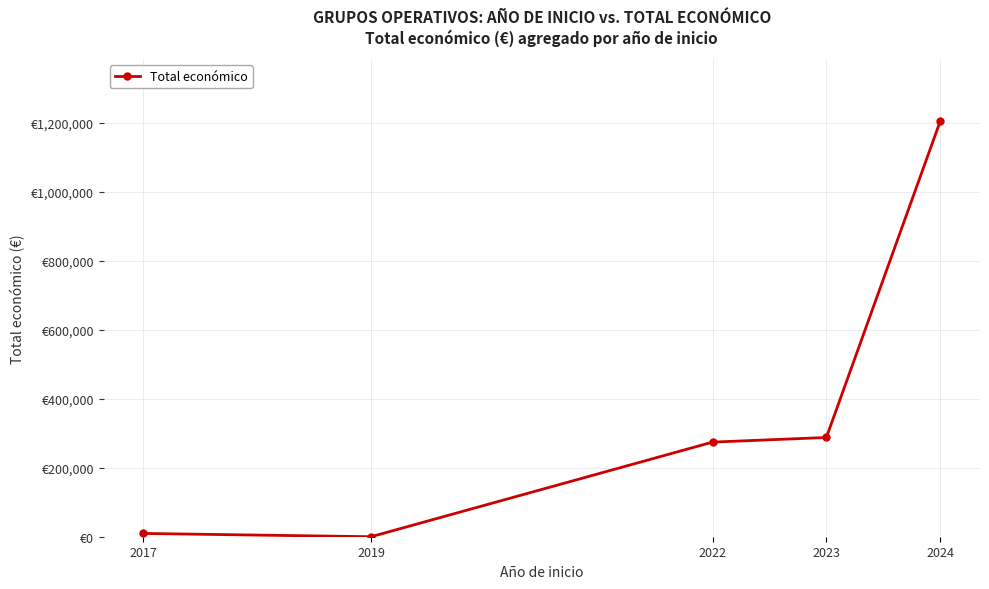

Does the chart have visible grid lines?

Yes